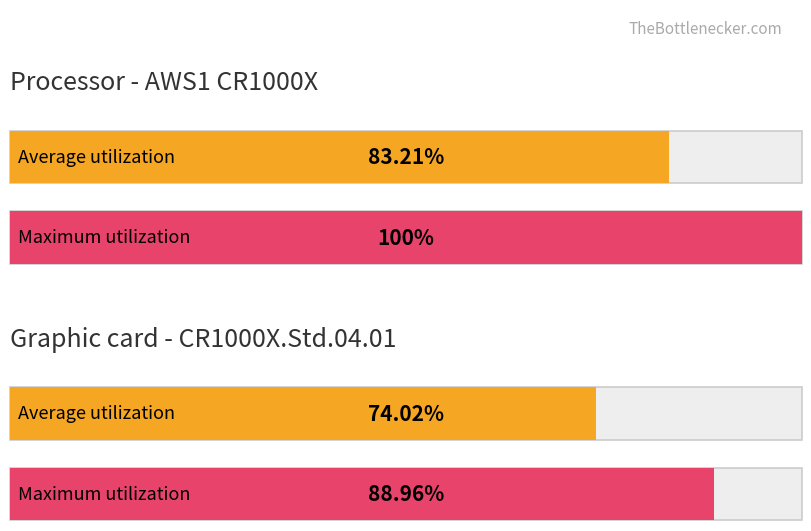

Which series has the largest total across all categories?

Maximum utilization